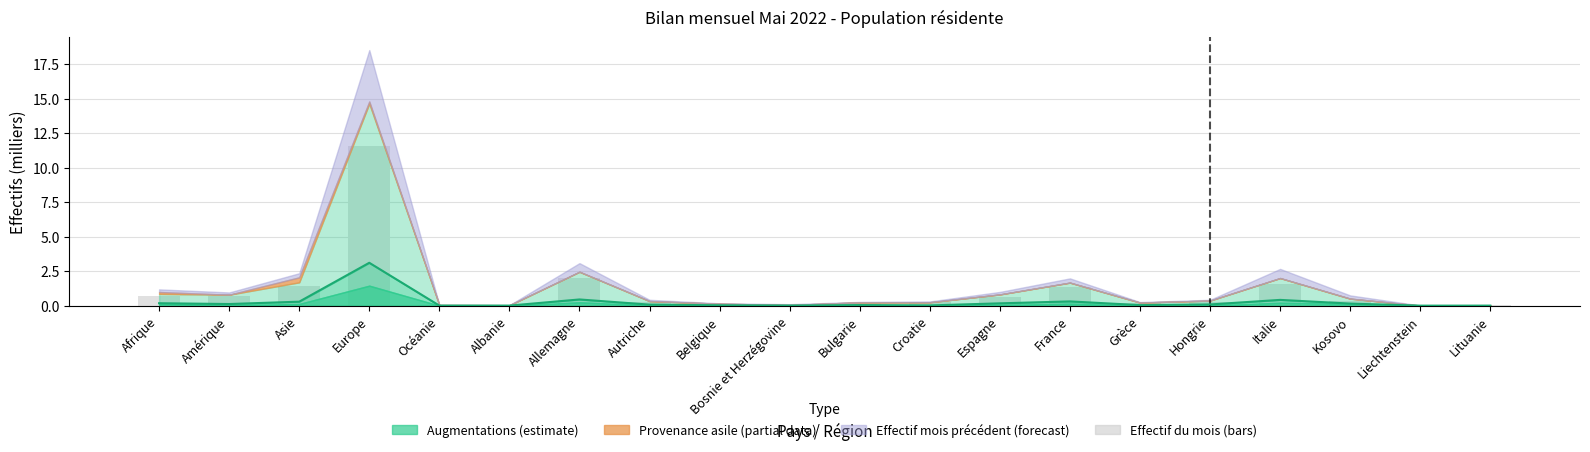

What is the sum of the values at Afrique and Lituanie?

0.7